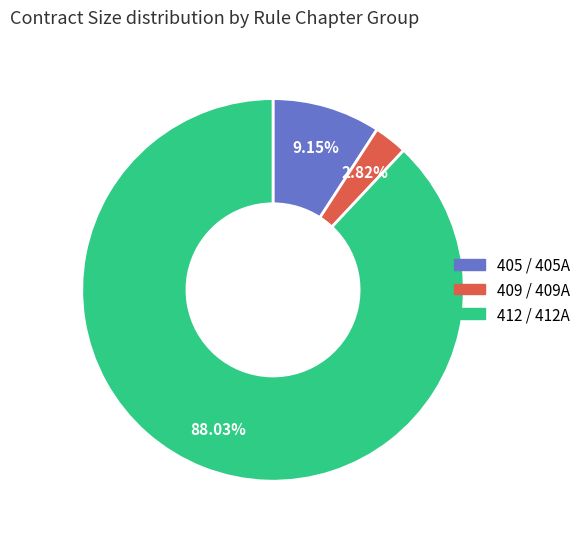

Which has a higher value, 405 / 405A or 412 / 412A?

412 / 412A